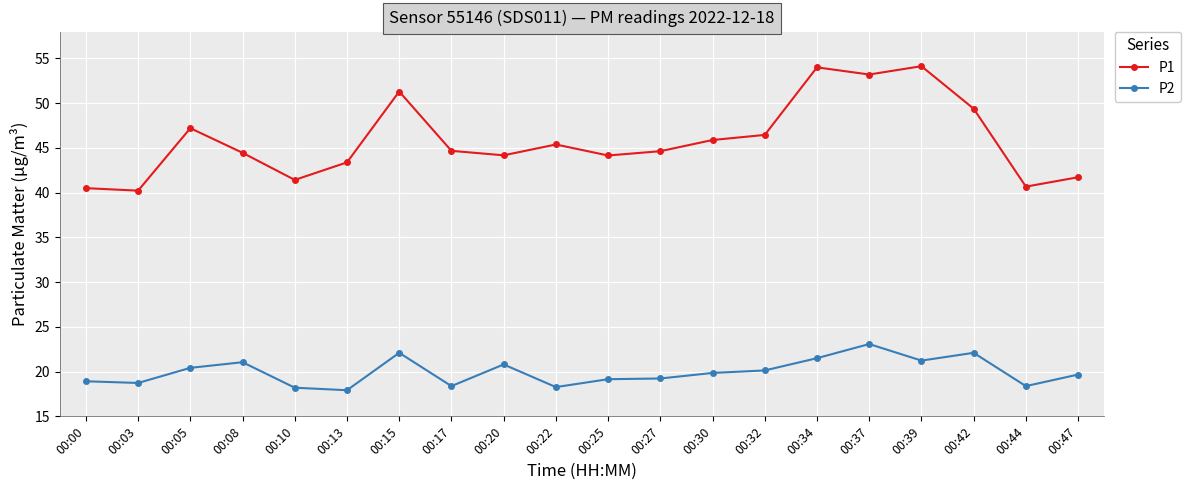

Rank the series at 00:20 from lowest to highest value.

P2, P1